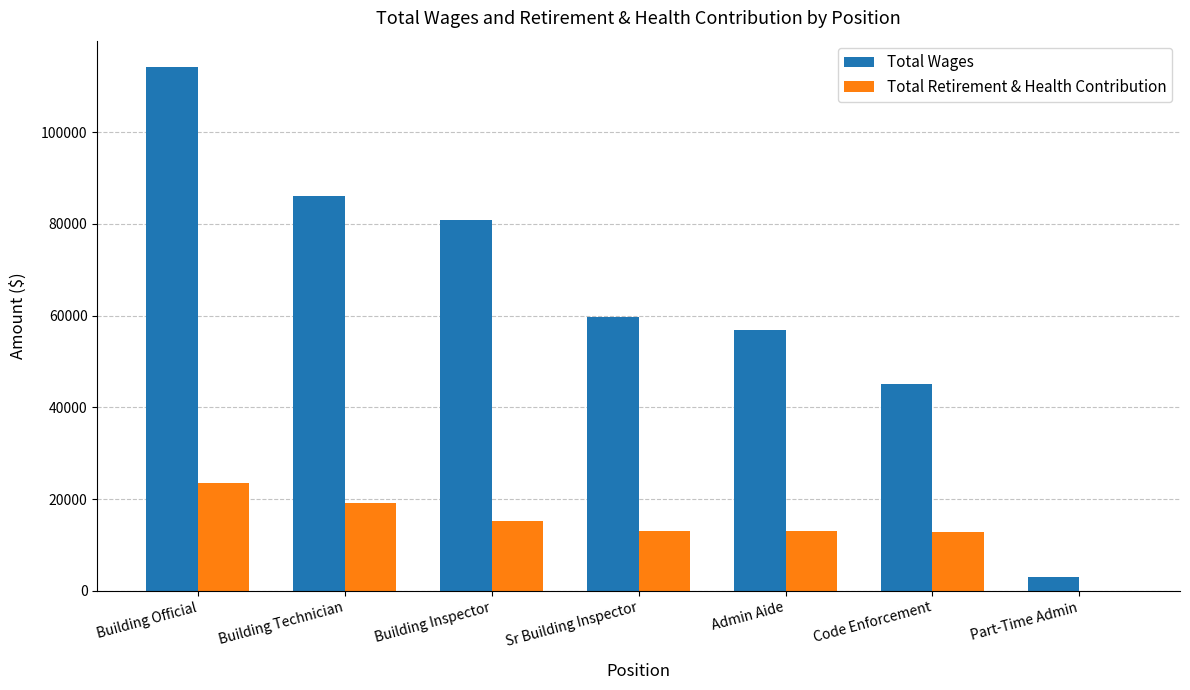

Between Building Official and Admin Aide, which series saw the biggest shift?

Total Wages